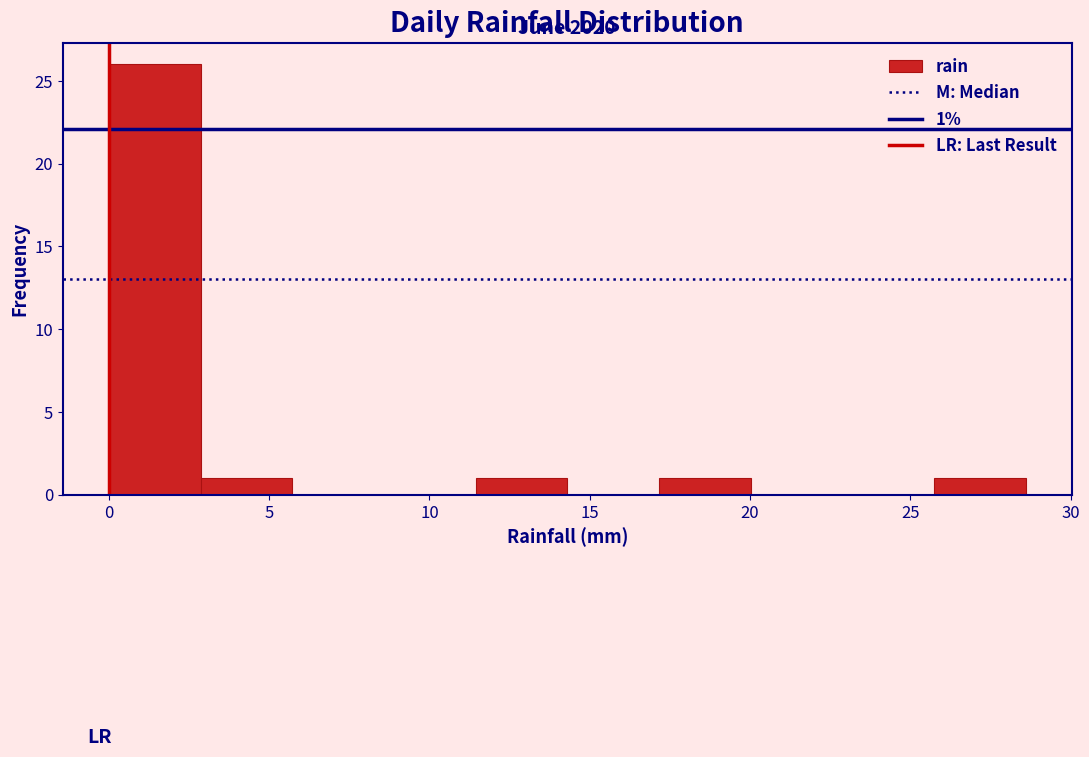

Which range on the x-axis has the tallest bar?

0.0 to 3.0